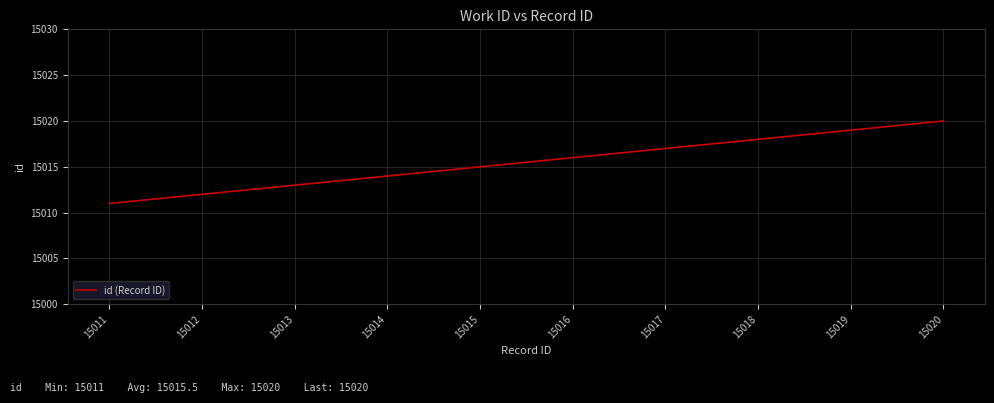

True or false: the data shows 15015 at 15015.

True